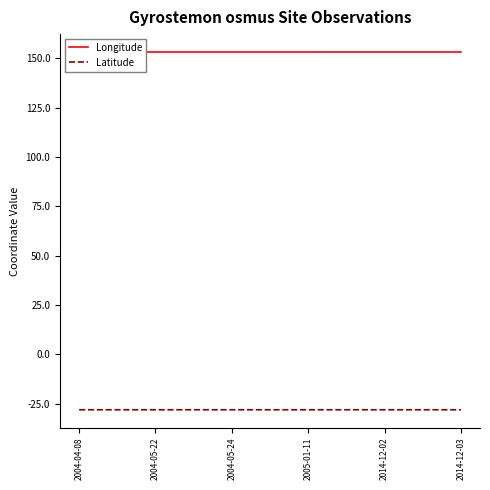

Does the chart have visible grid lines?

No